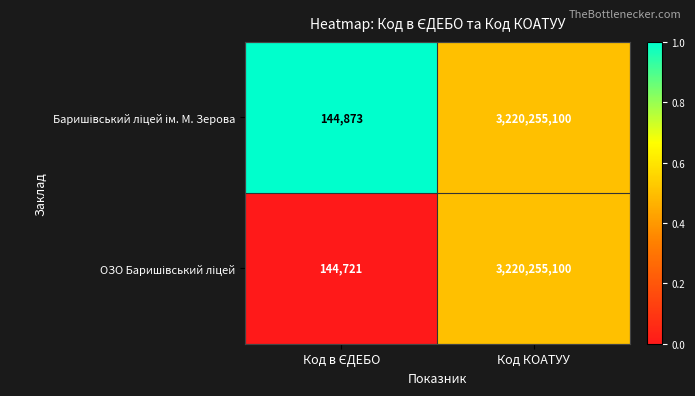

How many categories are shown in the chart?

2